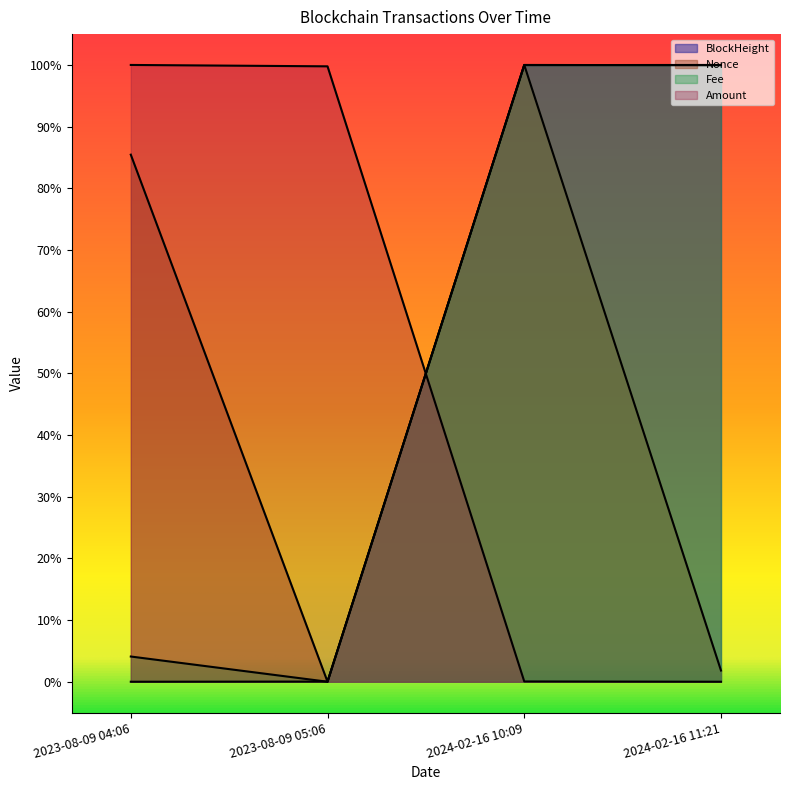

At which label is BlockHeight closest to 0?

2023-08-09 04:06